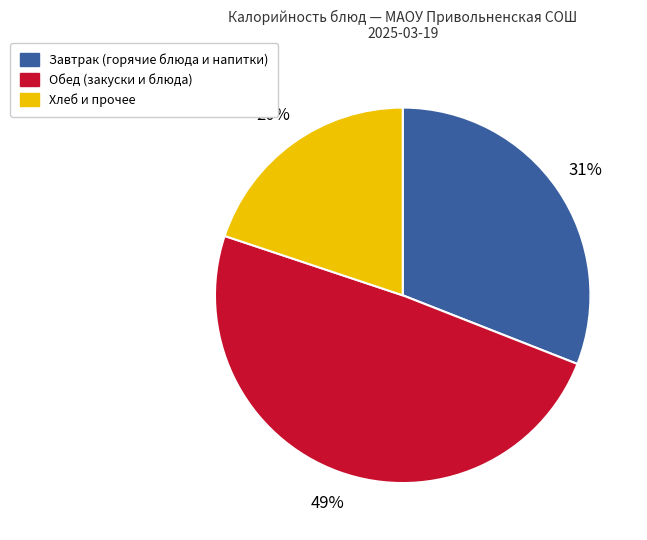

Is there any slice that represents more than half of the pie?

No